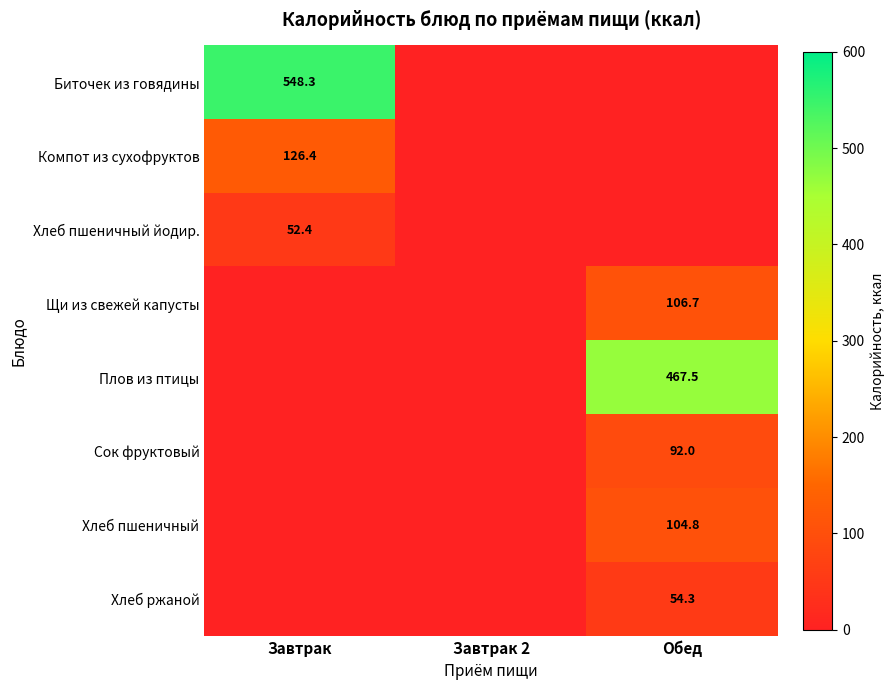

Is it true that Плов из птицы equals 163.3 at Обед?

False